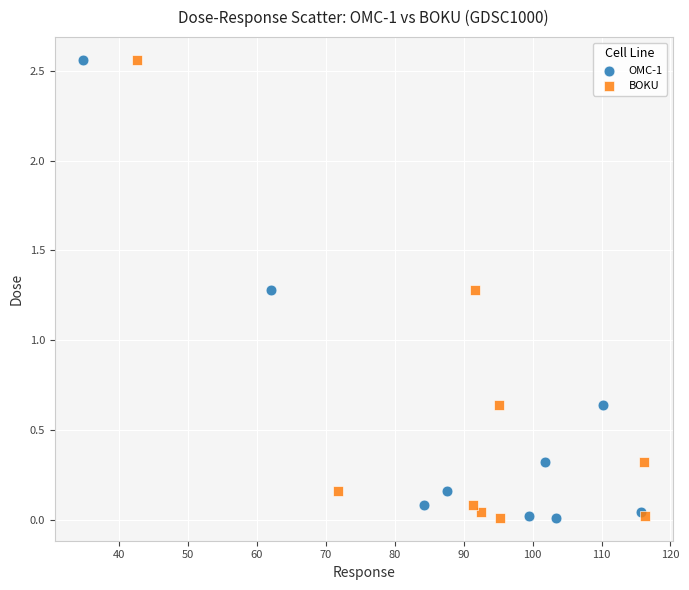

What are all the series names shown in the legend?

OMC-1, BOKU